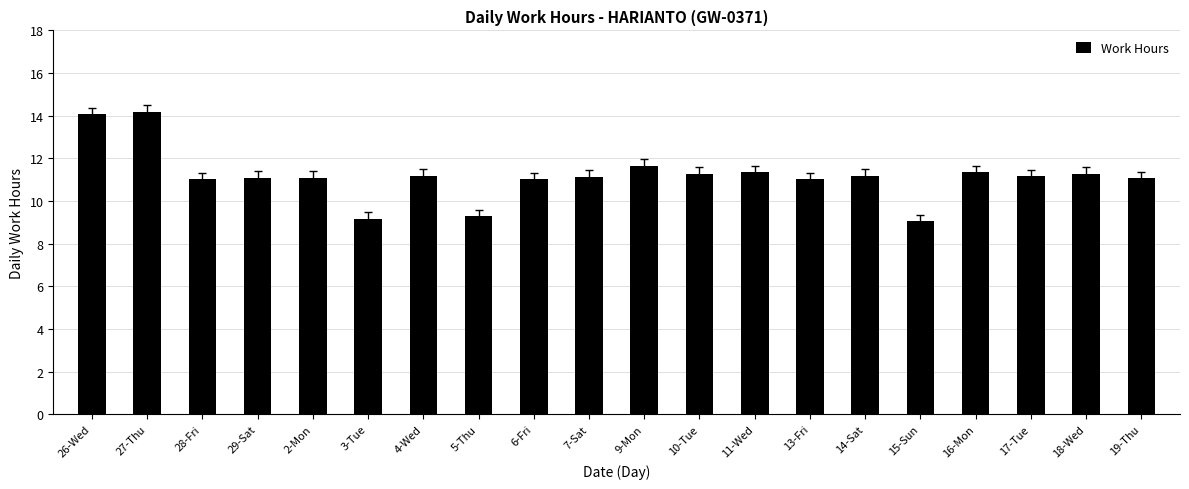

Does the chart contain stacked bars?

No